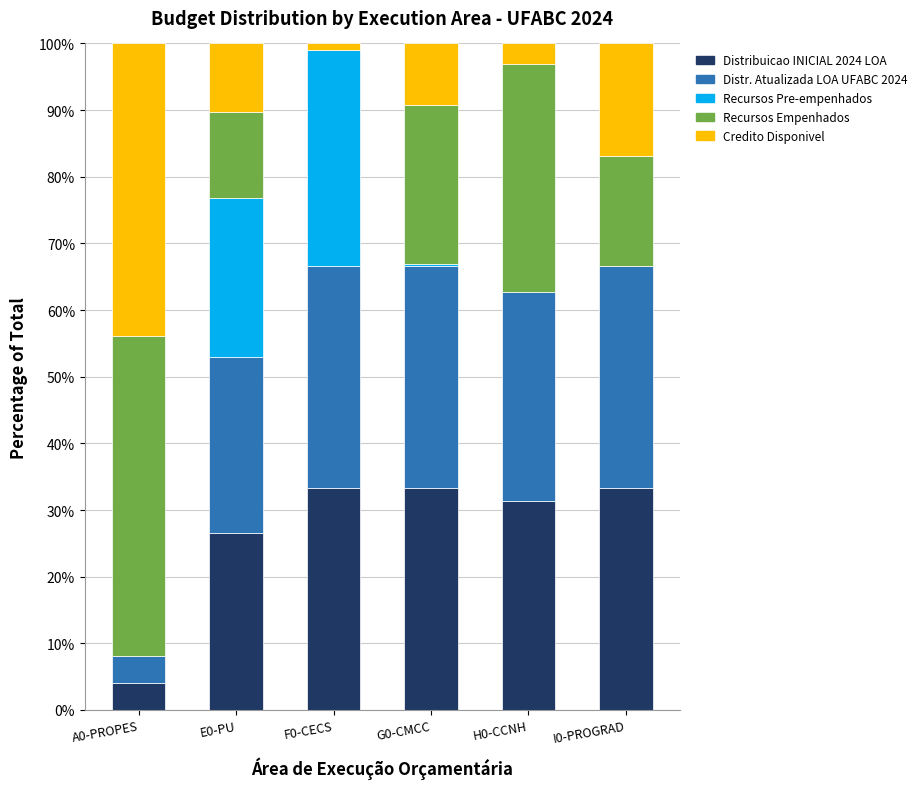

What is the maximum value for Distribuicao INICIAL 2024 LOA?

33.3